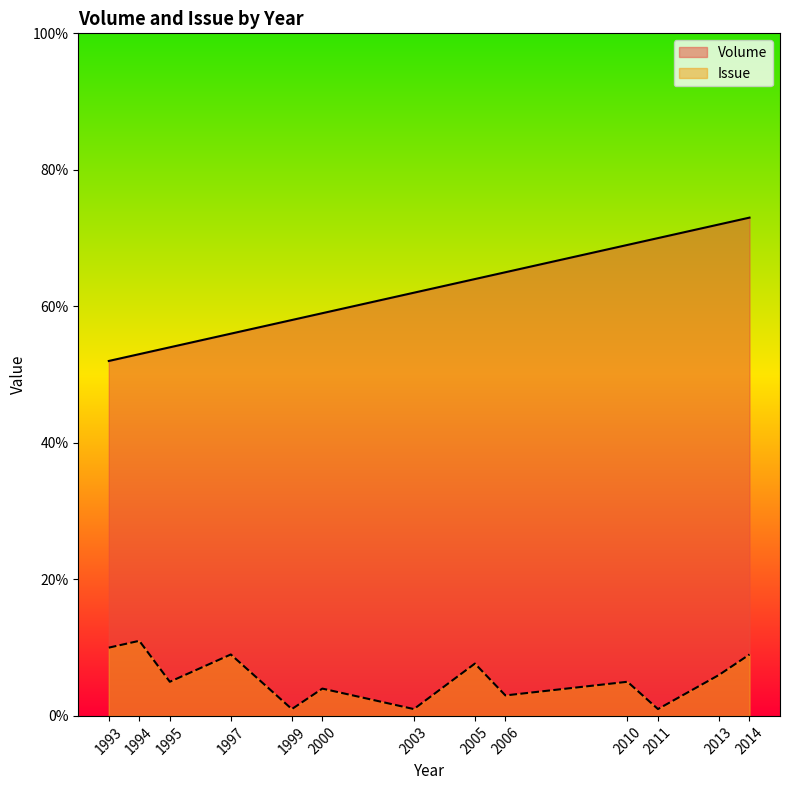

True or false: Issue and Volume cross at least once.

False